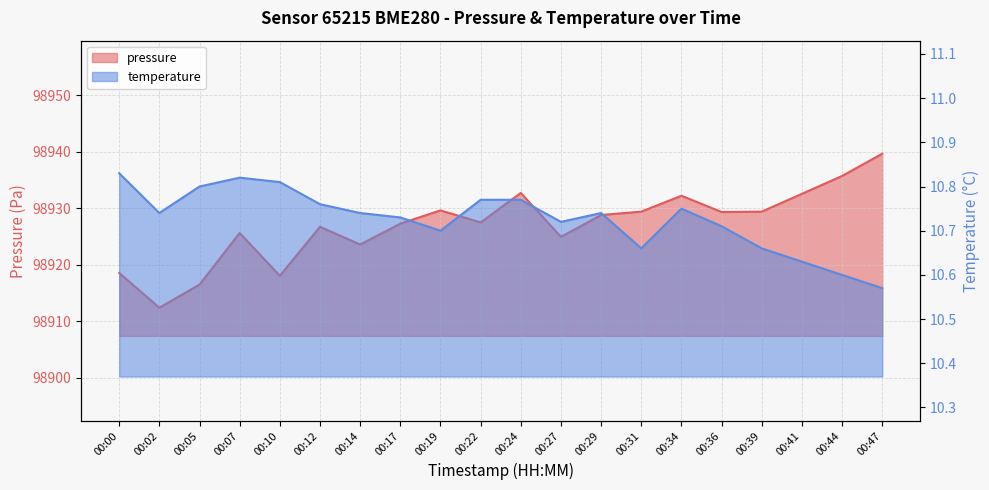

The pressure series shows 162120.8 at 00:36. True or false?

False